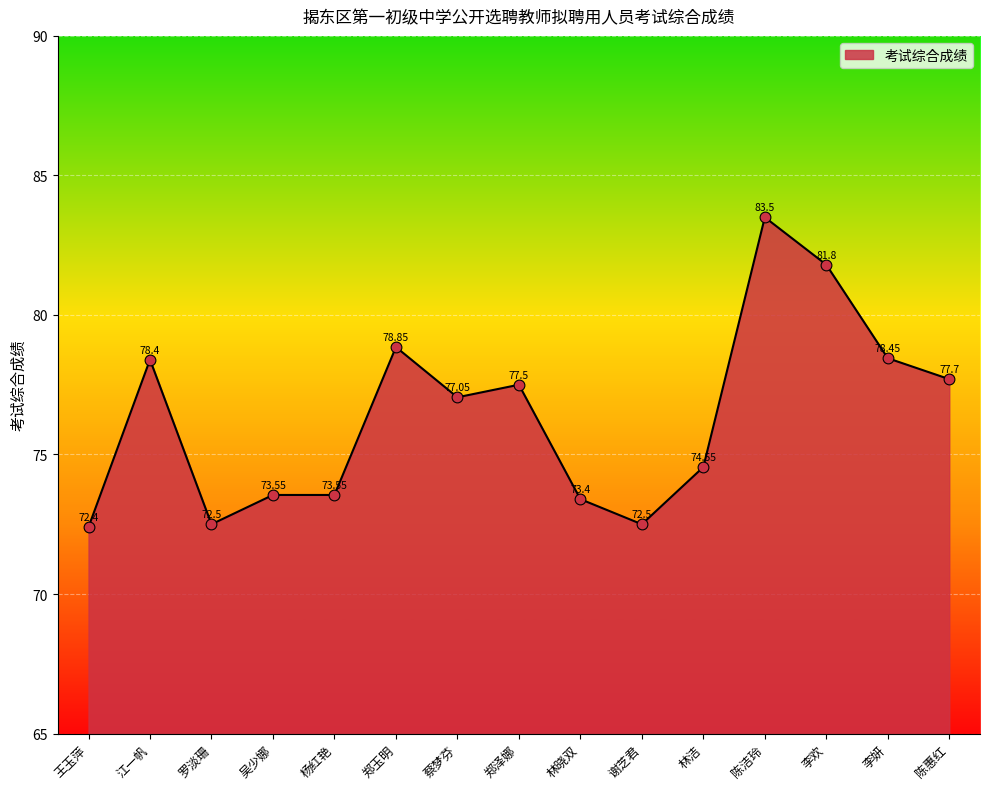

Which has a higher value, 谢芝君 or 李妍?

李妍